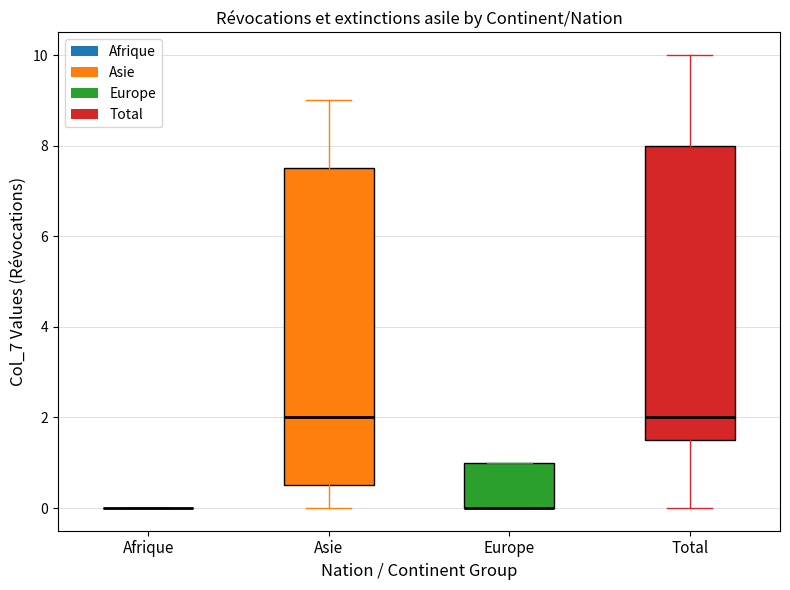

Reading left to right, read every box against the y-axis: the position of its median line, the range the box covers, and the ends of its whiskers. The values are not printed on the chart, so give them approximately, as read against the axis.

Afrique: box collapsed to a line at 0.0, whiskers 0.0 to 0.0
Asie: median 2.0, box 0.6 to 7.6, whiskers 0.0 to 9.0
Europe: median 0.0 (drawn on the box's lower edge), box 0.0 to 1.0, whiskers 0.0 to 1.0
Total: median 2.0, box 1.6 to 8.0, whiskers 0.0 to 10.0